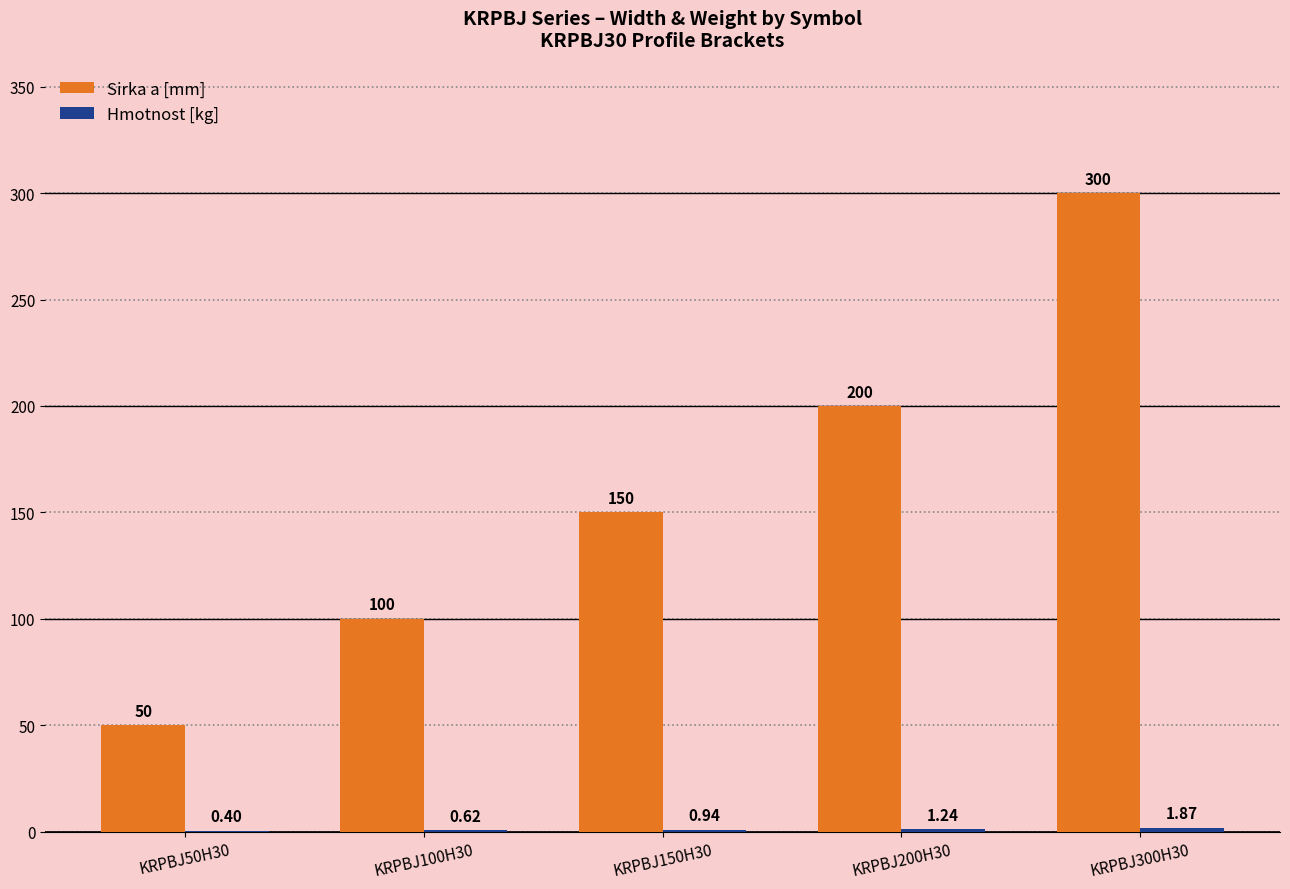

What is the sum of all Sirka a [mm] values?

800.0